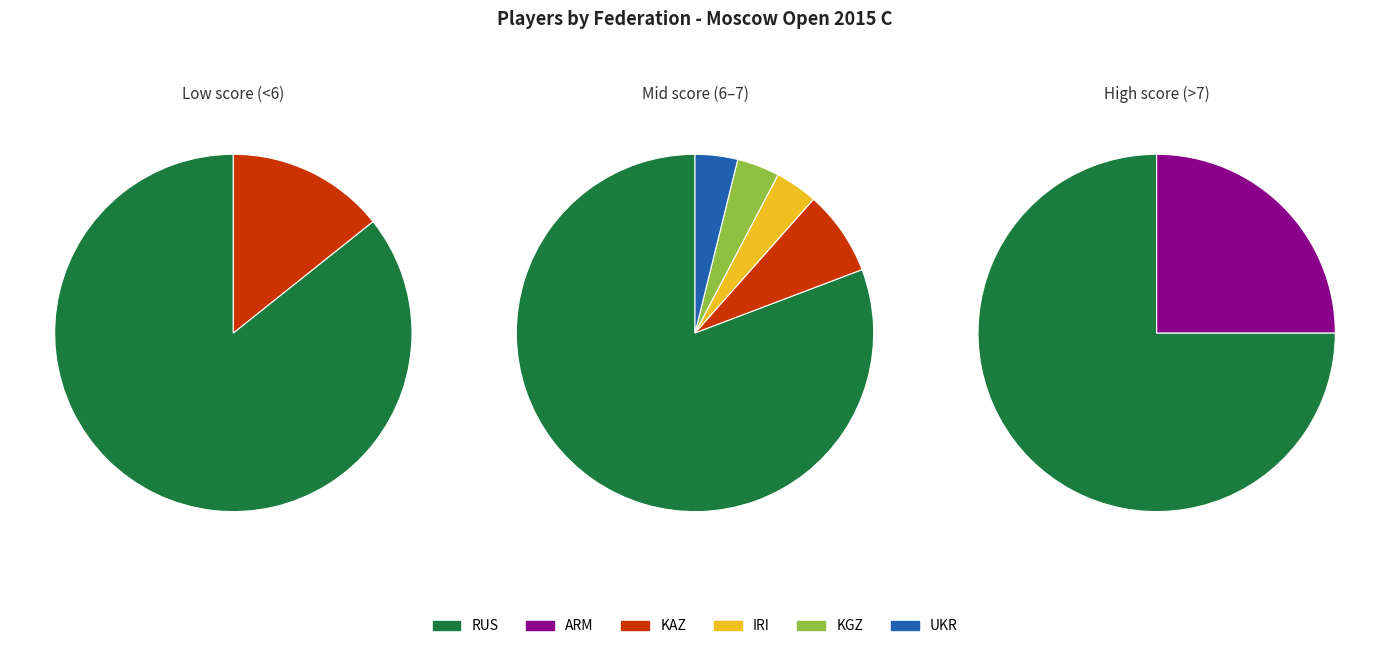

Does RUS account for over 50% of the chart?

Yes